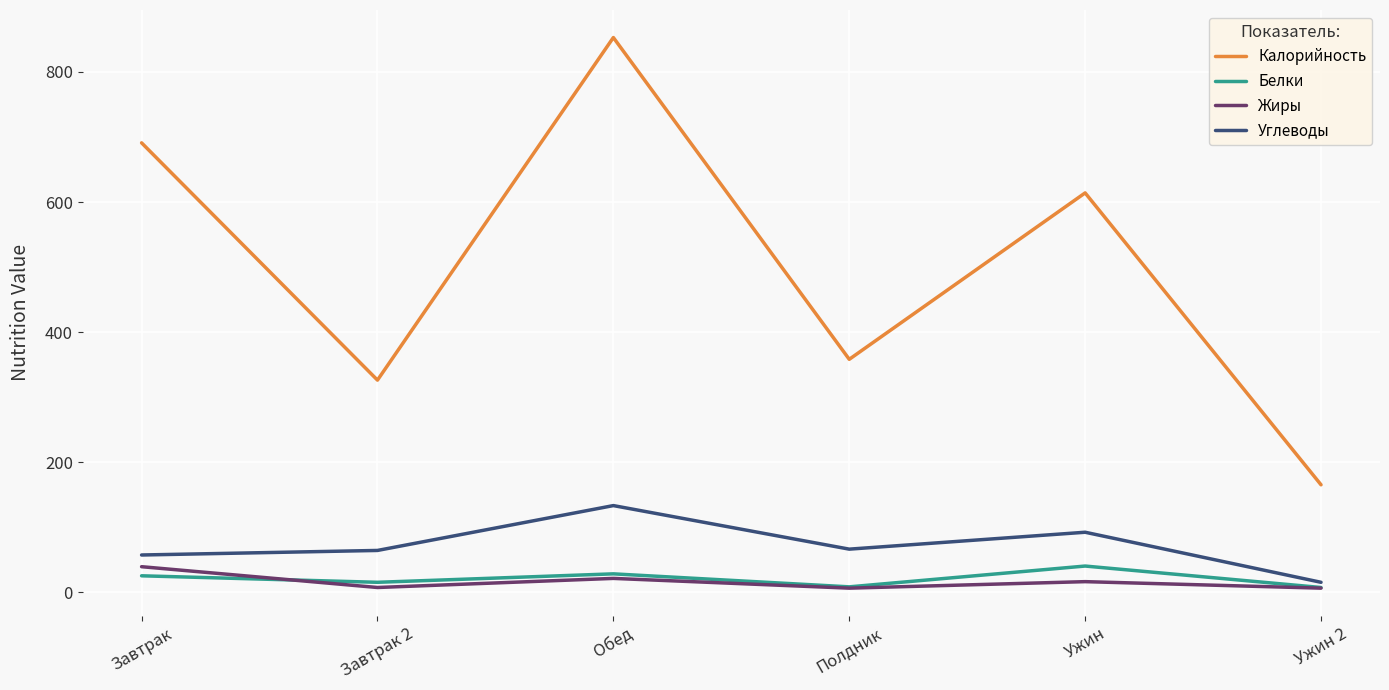

What is the average value of the Углеводы series?

71